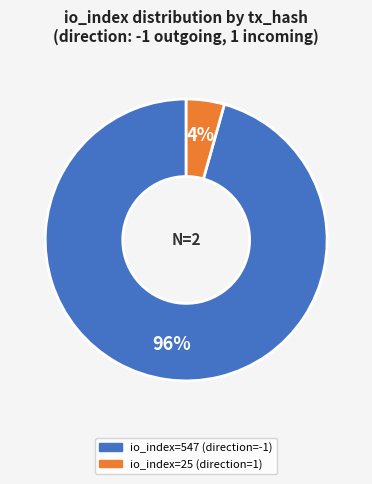

Count the number of slices in the pie.

2